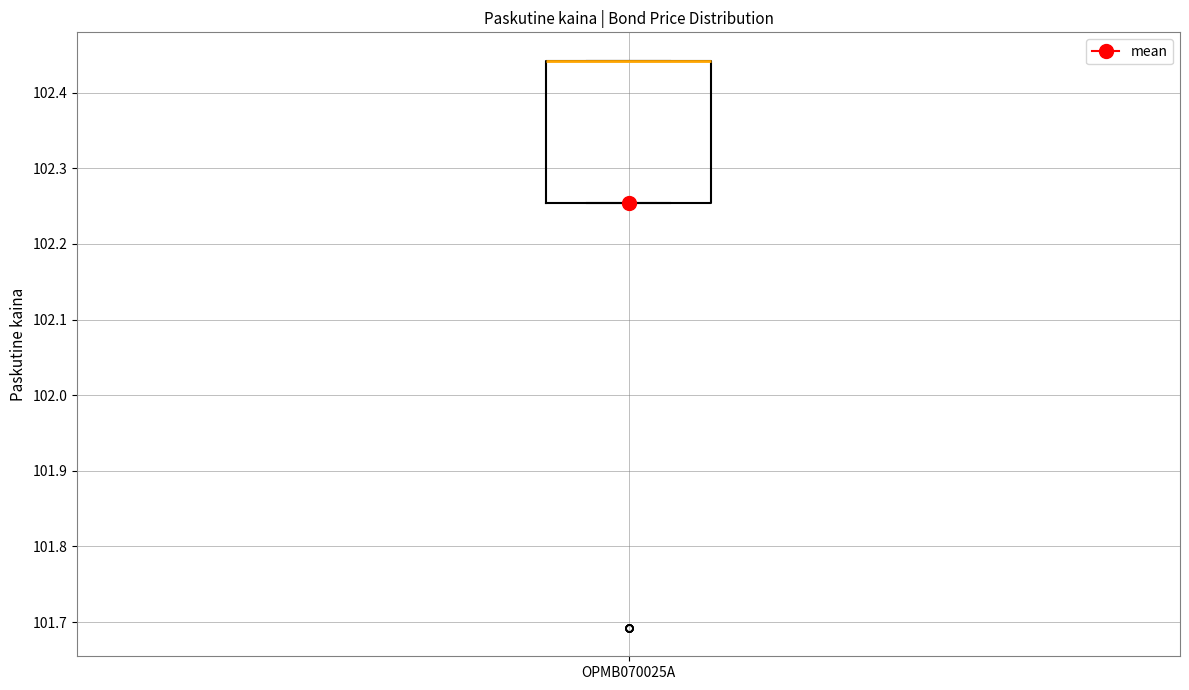

Where is the upper edge of the box for OPMB070025A on the y-axis? The values are not printed on the chart, so give them approximately, as read against the axis.

102.44